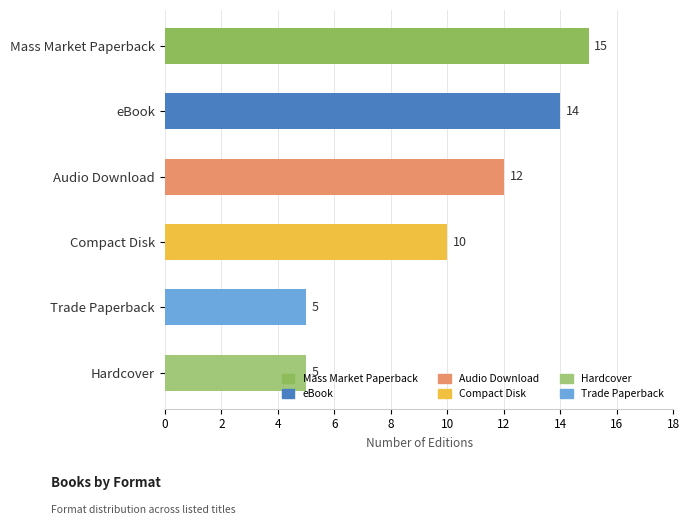

What is the label of the 5th bar from the bottom?

eBook